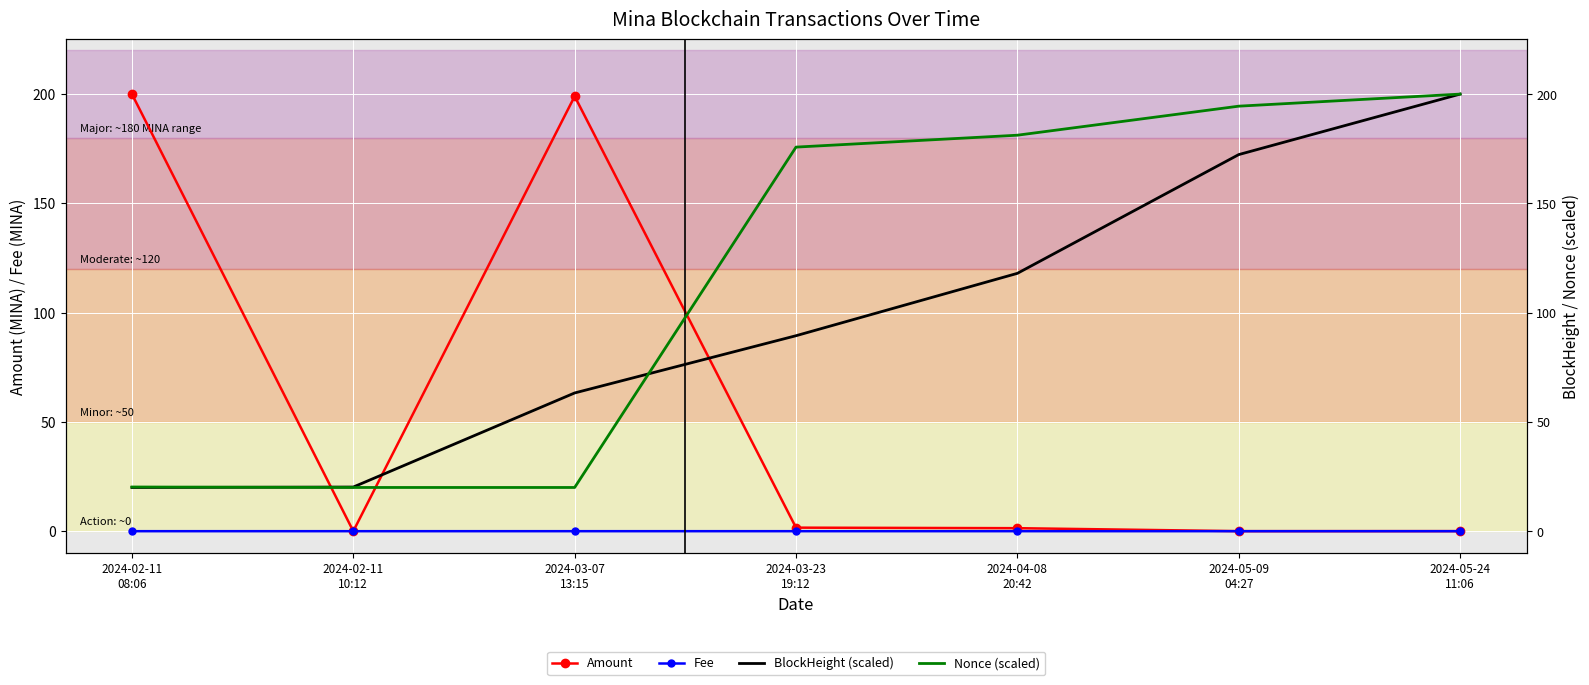

Rank the series at 2024-05-09
04:27 from lowest to highest value.

Fee, Amount, BlockHeight (scaled), Nonce (scaled)